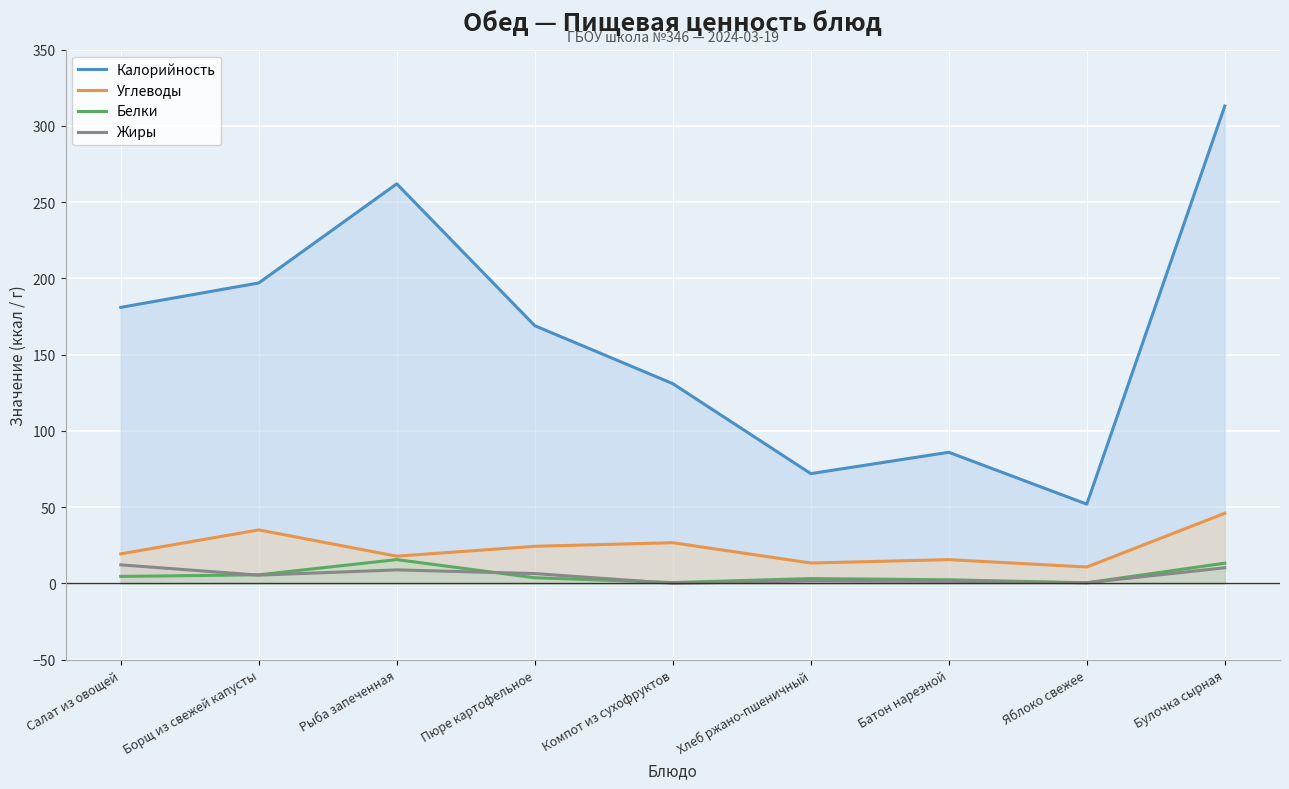

What is the difference between the maximum and minimum values in the Углеводы series?

35.2